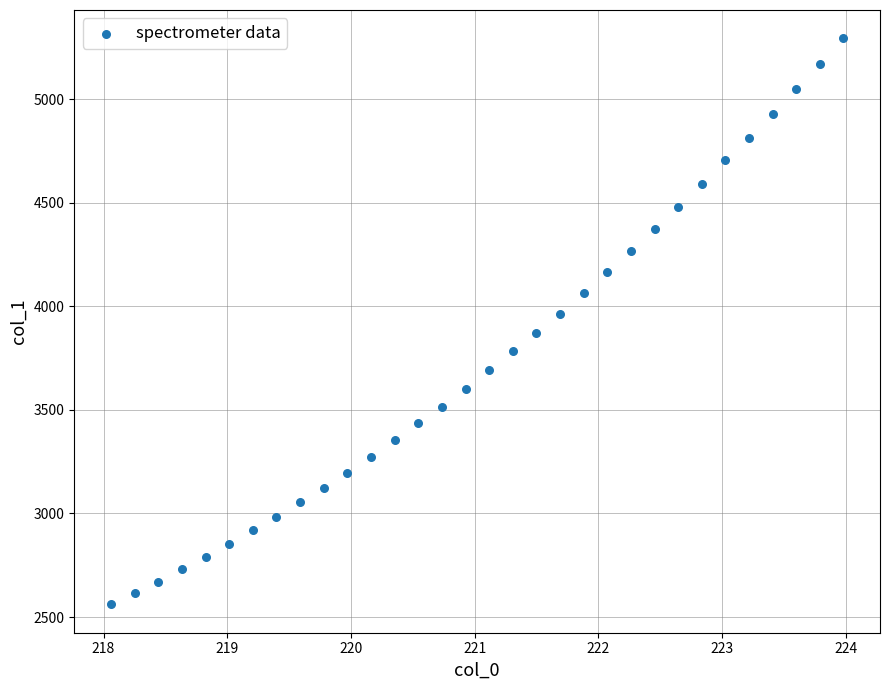

What is the range of Y values (max minus min)?

2732.8